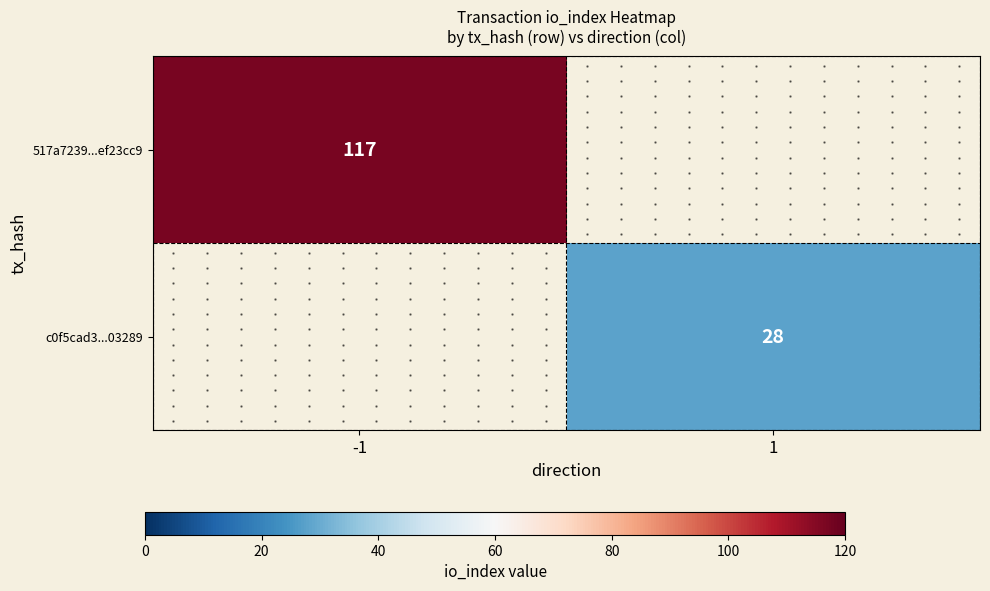

At how many categories does at least one series exceed 95?

1